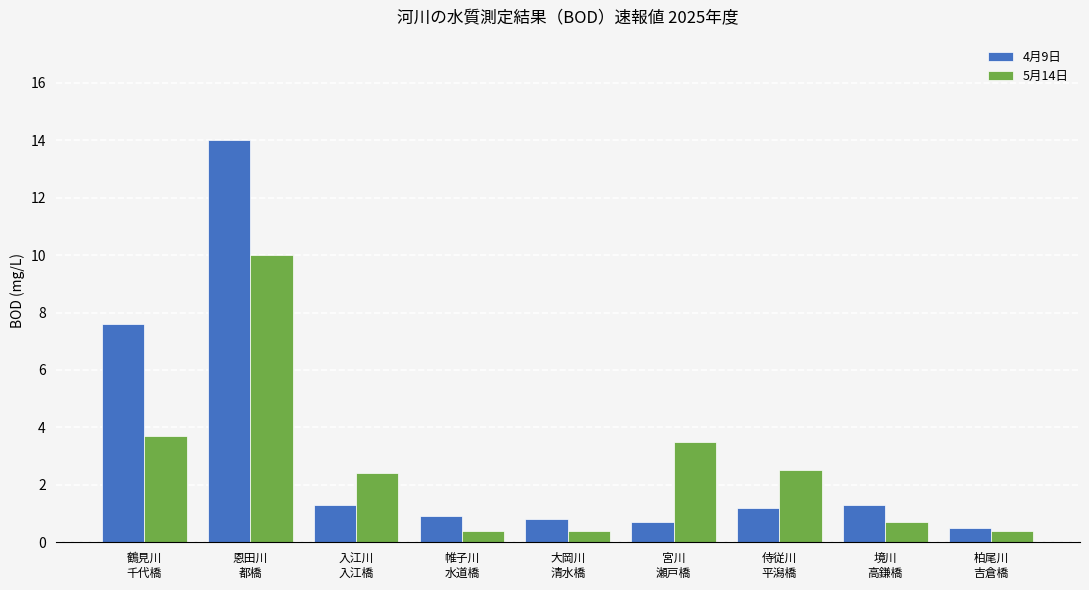

What is the highest value of the 4月9日 series?

14.0